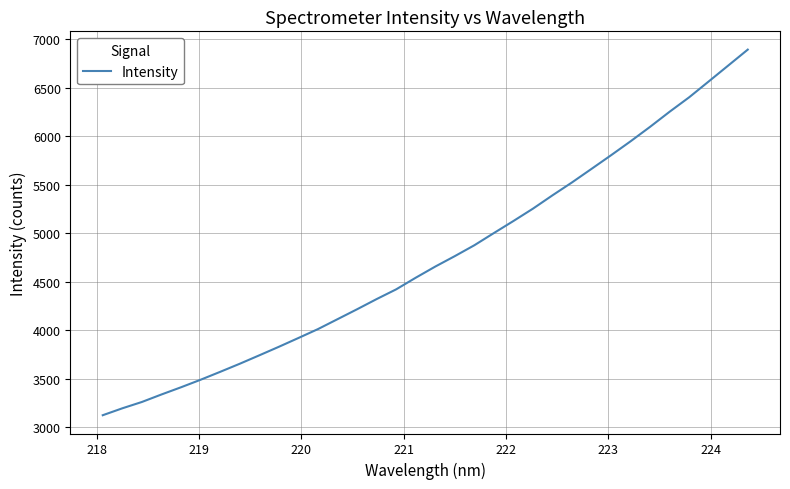

What is the maximum value shown in the chart?

6892.3